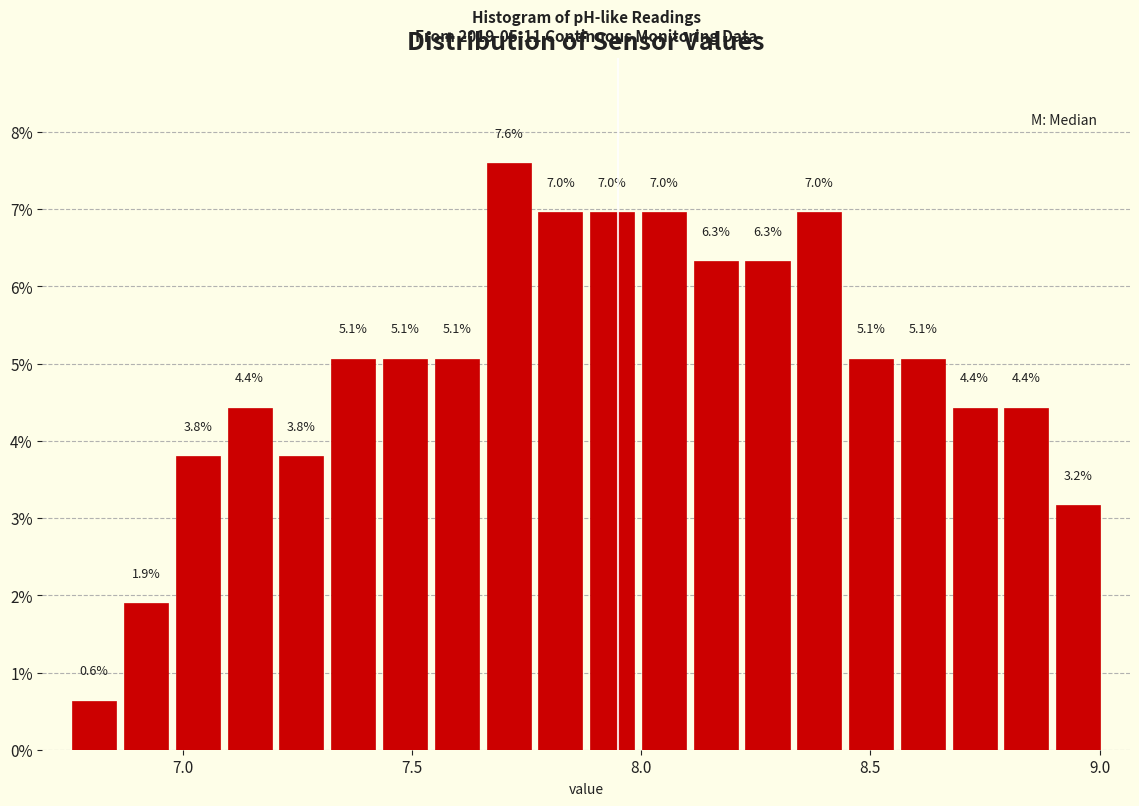

Around what value on the x-axis is the tallest bar? Give the approximate position of its centre, as read against the axis.

7.70